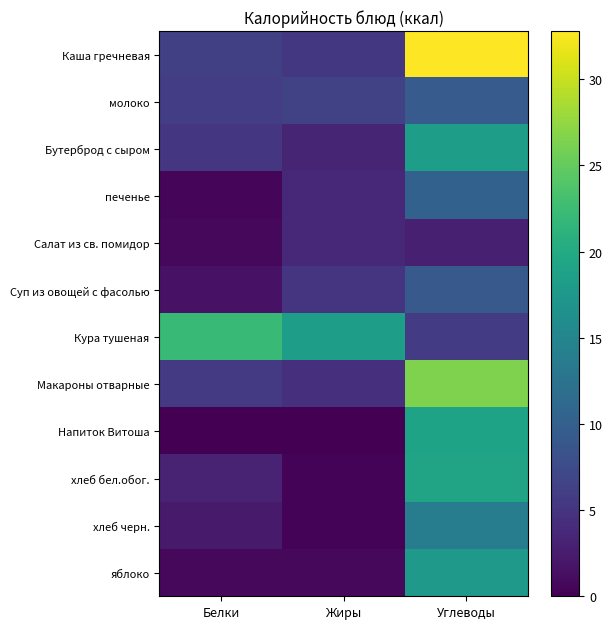

Which series changed the most between Белки and Углеводы?

Каша гречневая